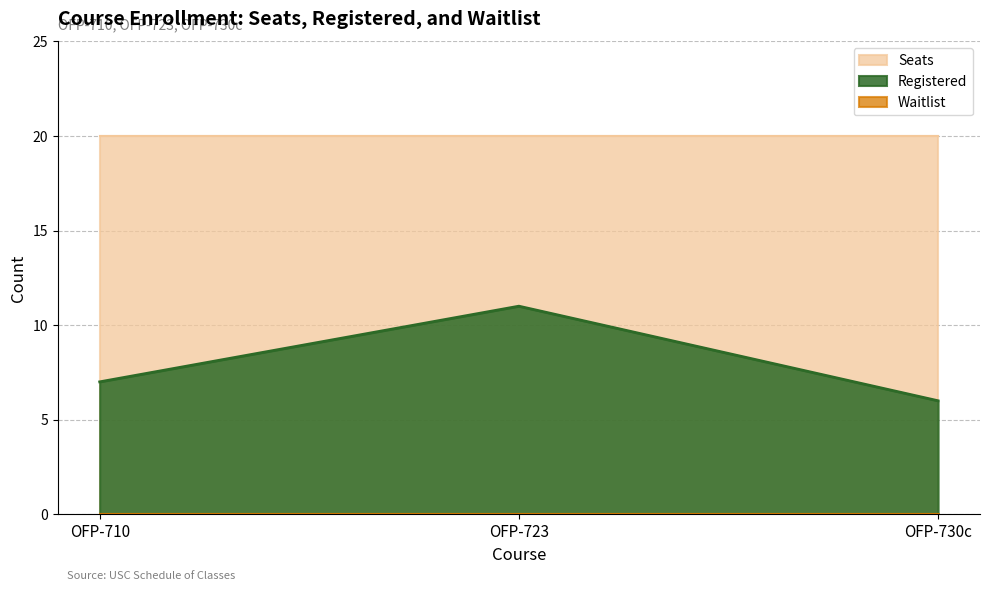

What are all the series names shown in the legend?

Registered, Seats, Waitlist